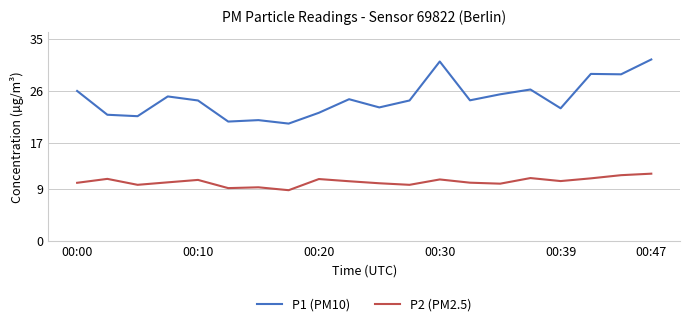

Which series has the largest total across all categories?

P1 (PM10)